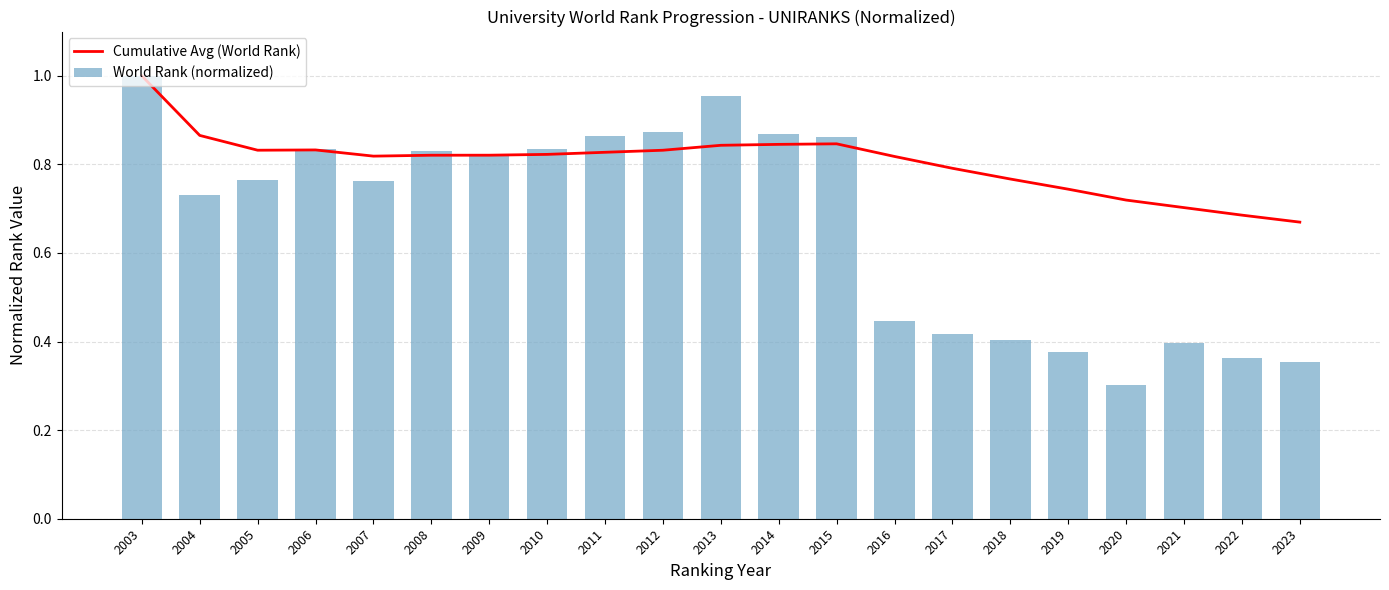

Is it true that World Rank (normalized) equals 0.9 at 2012?

True